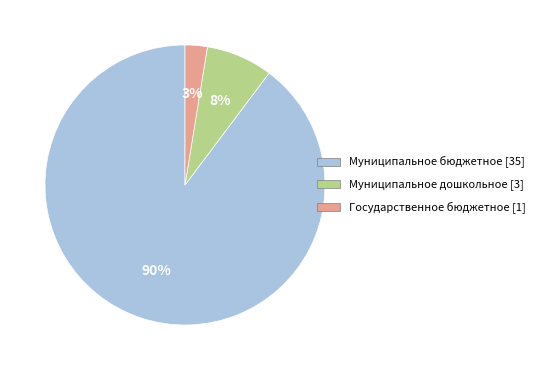

Which category accounts for the majority?

Муниципальное бюджетное [35]